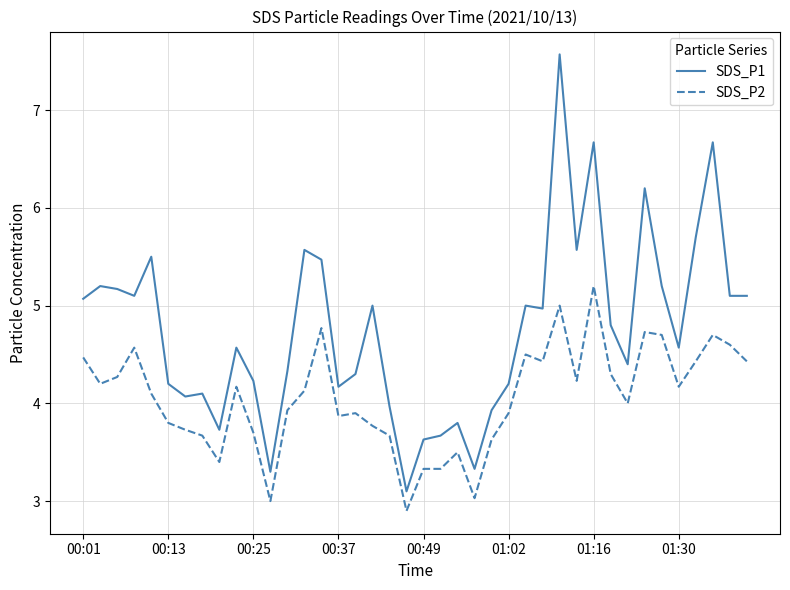

Reading right to left, transcribe all the data shown in this chart.

SDS_P1: 5.1	5.1	6.7	5.7	4.6	5.2	6.2	4.4	4.8	6.7	5.6	7.6	5.0	5.0	4.2	3.9	3.3	3.8	3.7	3.6	3.1	4.0	5.0	4.3	4.2	5.5	5.6	4.3	3.3	4.2	4.6	3.7	4.1	4.1	4.2	5.5	5.1	5.2	5.2	5.1
SDS_P2: 4.4	4.6	4.7	4.4	4.2	4.7	4.7	4.0	4.3	5.2	4.2	5.0	4.4	4.5	3.9	3.6	3.0	3.5	3.3	3.3	2.9	3.7	3.8	3.9	3.9	4.8	4.1	3.9	3.0	3.7	4.2	3.4	3.7	3.7	3.8	4.1	4.6	4.3	4.2	4.5